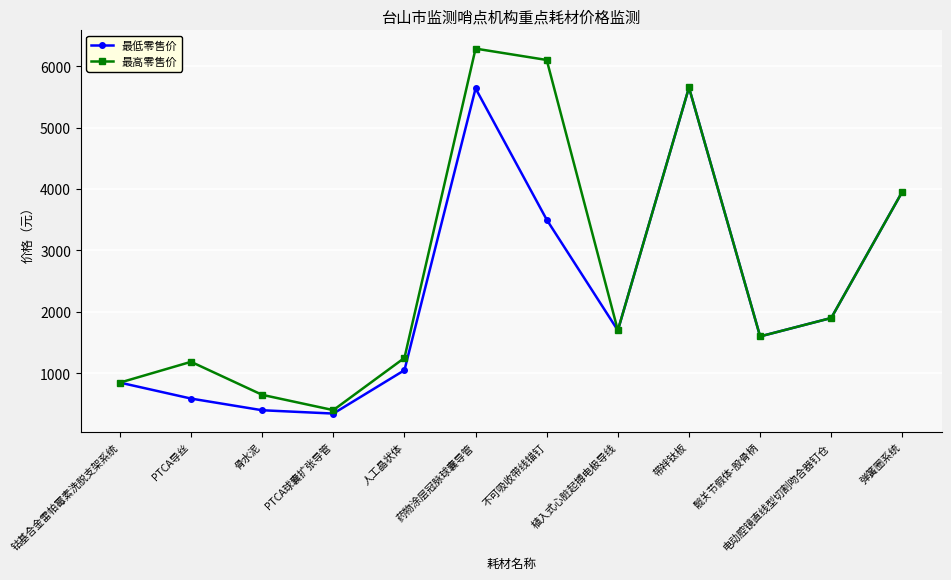

What value does the 最低零售价 series have at PTCA球囊扩张导管?

344.0